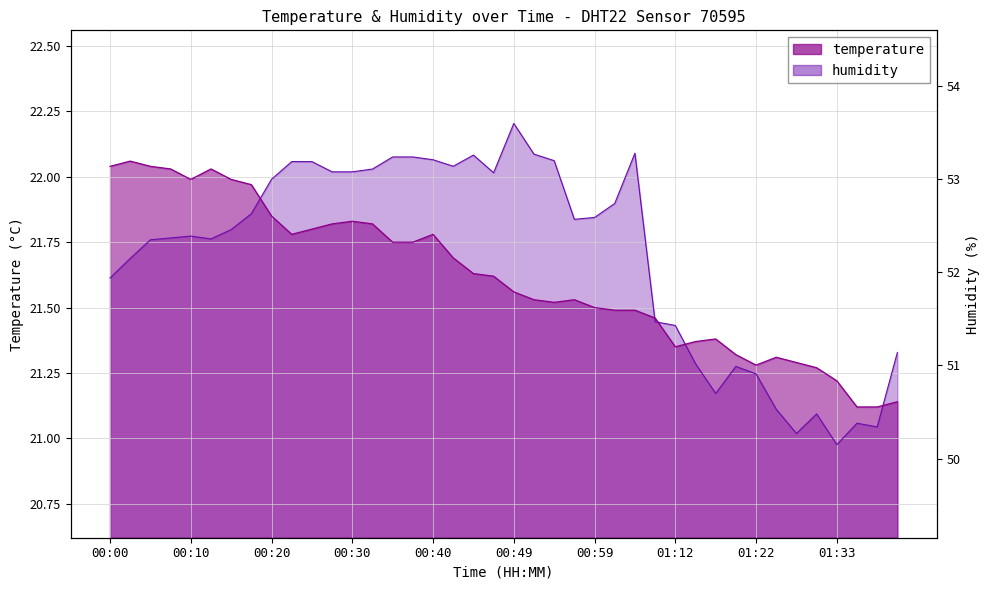

What is the sum of the temperature values at 00:47 and 01:02?

43.1